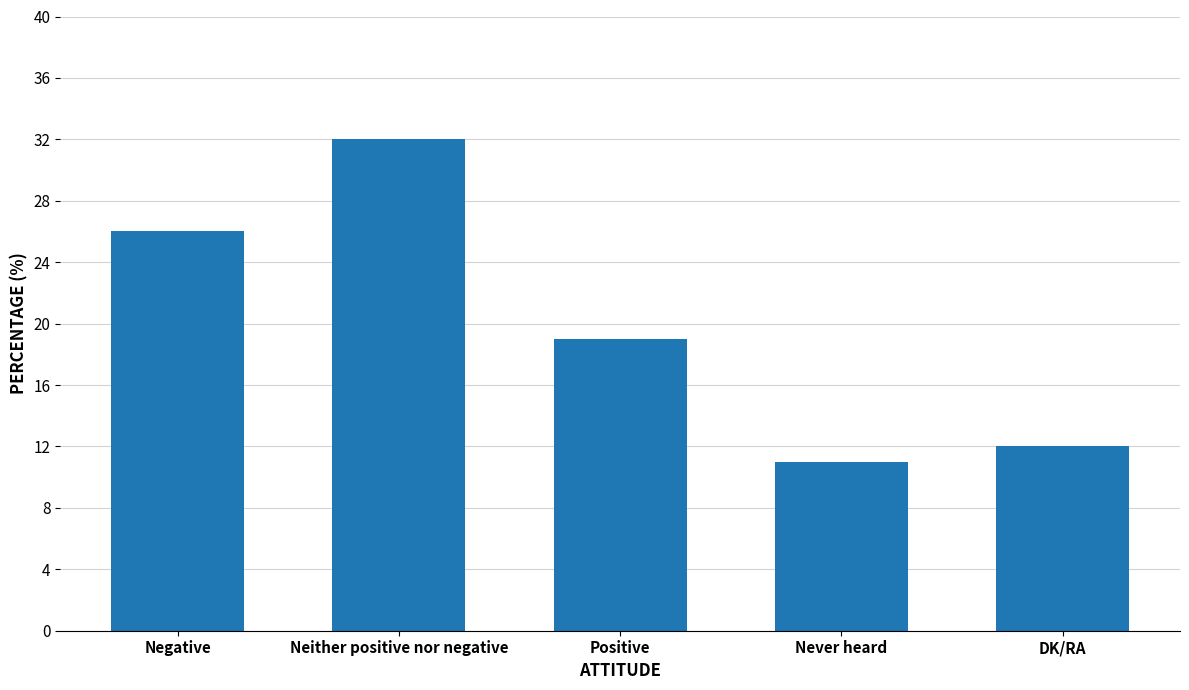

Where is the data nearest to the value 21?

Positive